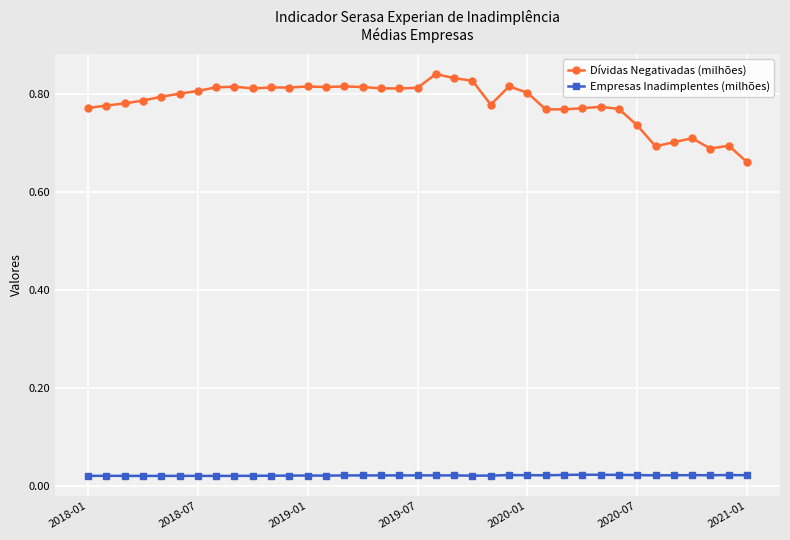

Is this an area chart (filled region under the line)?

No